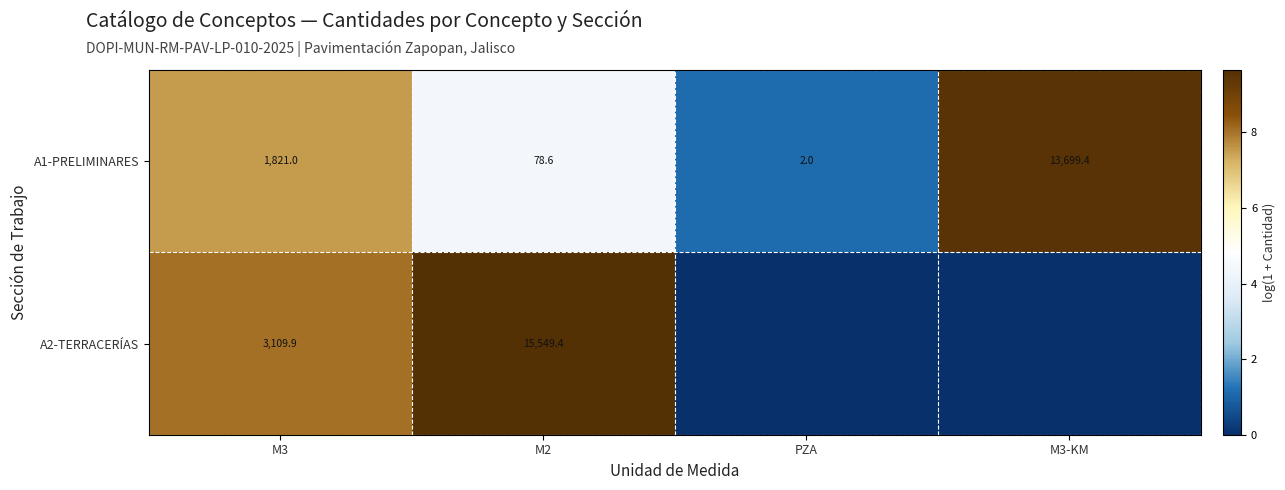

Between PZA and M2, which is larger?

M2